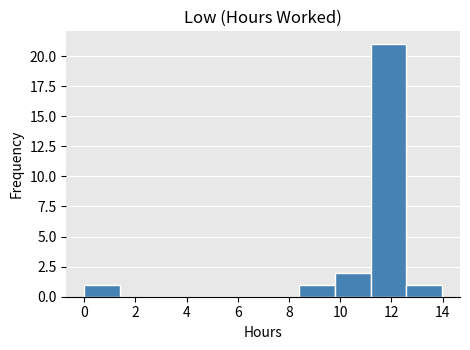

Reading left to right, list every bar in this chart as the range it spans on the x-axis followed by its height. Neither the bar edges nor the heights are printed on the chart, so give them approximately, as read against the axes.

0.0 to 1.4: 1
1.4 to 2.8: 0
2.8 to 4.2: 0
4.2 to 5.6: 0
5.6 to 7.0: 0
7.0 to 8.4: 0
8.4 to 9.8: 1
9.8 to 11.2: 2
11.2 to 12.6: 21
12.6 to 14.0: 1